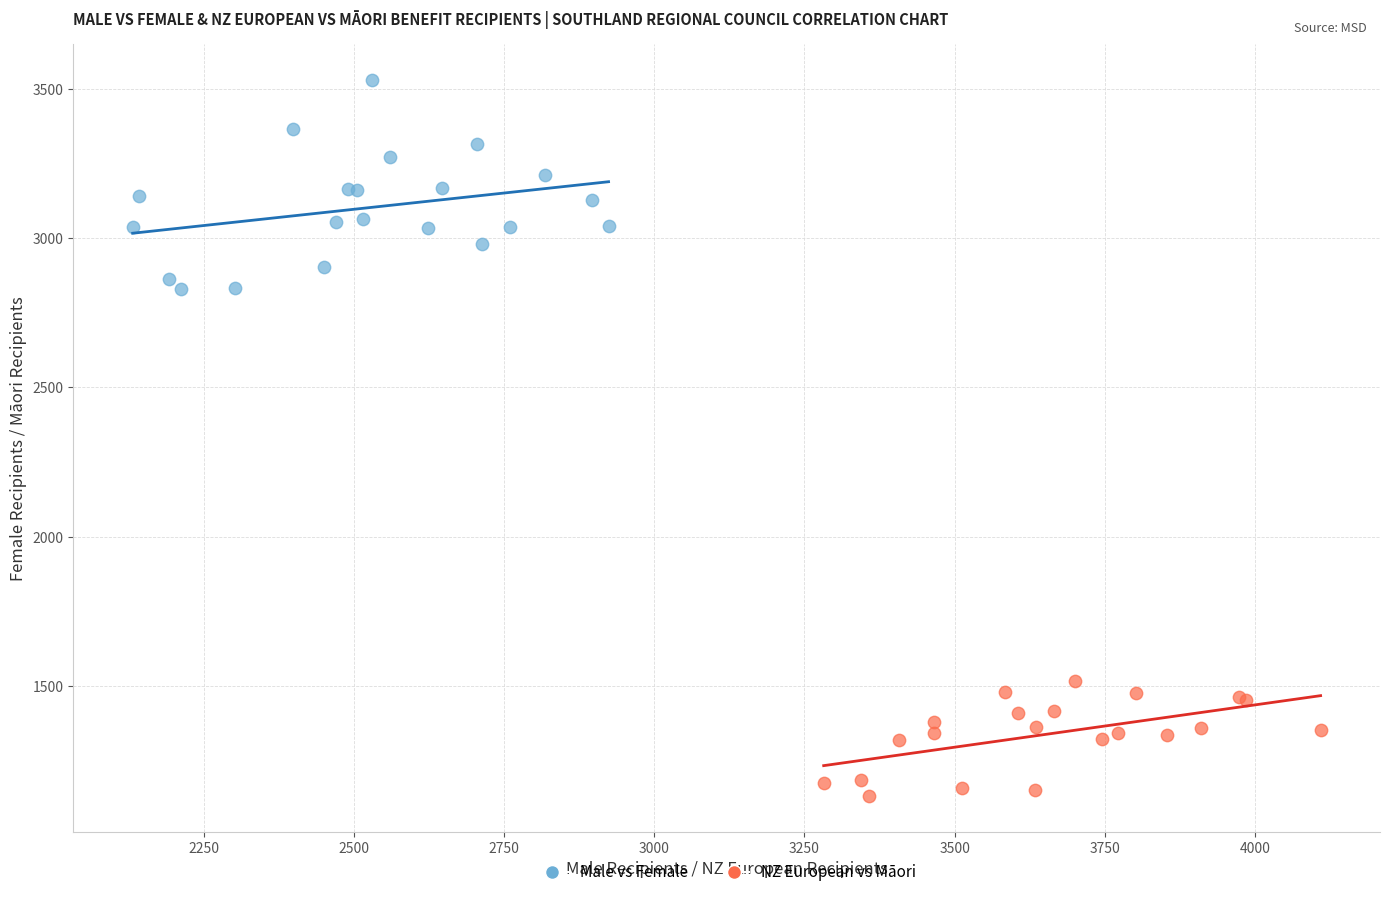

Which series contains the lowest Y value?

NZ European vs Māori